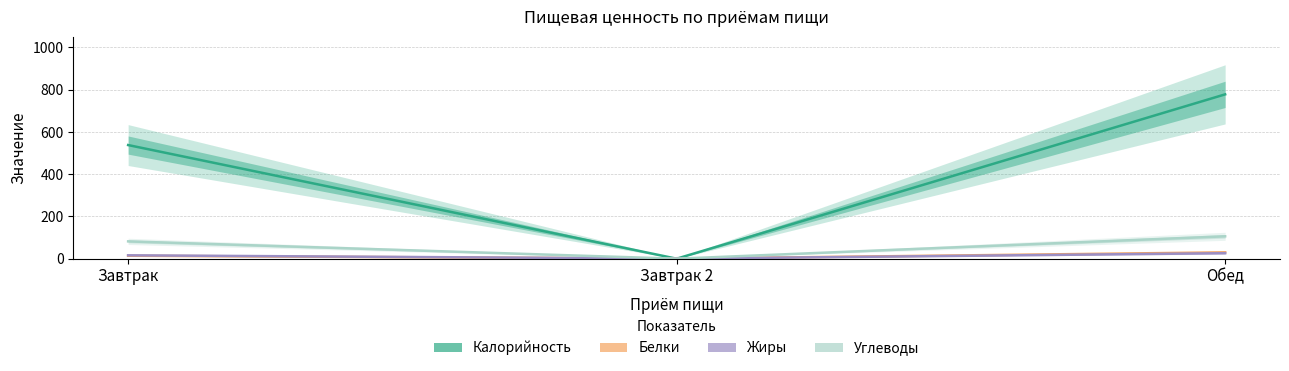

List the labels in order of Жиры value, smallest first.

Завтрак 2, Завтрак, Обед